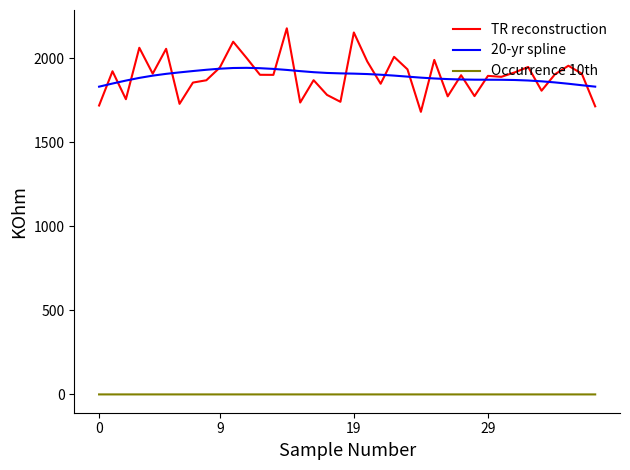

Which series has the widest spread of values?

TR reconstruction